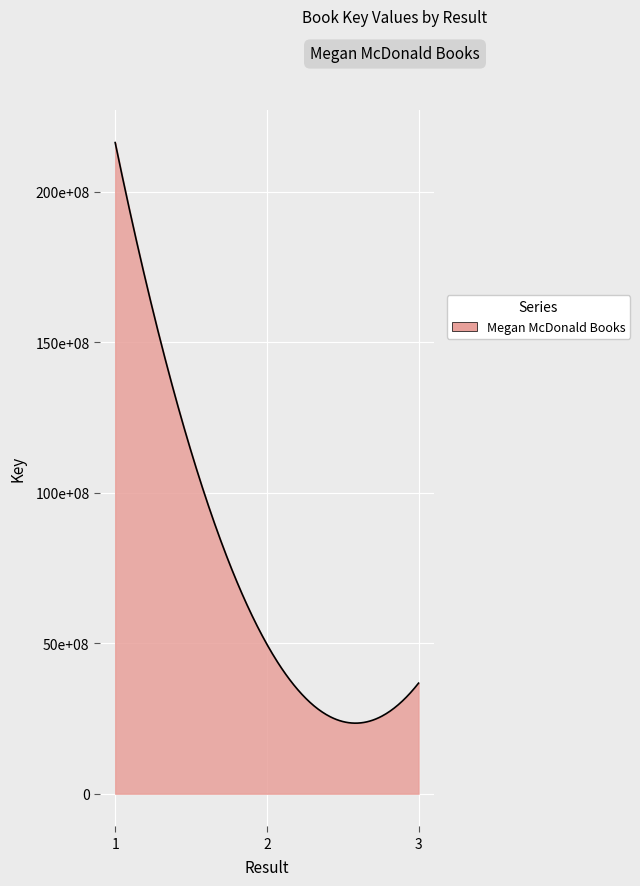

Is this an area chart (filled region under the line)?

Yes